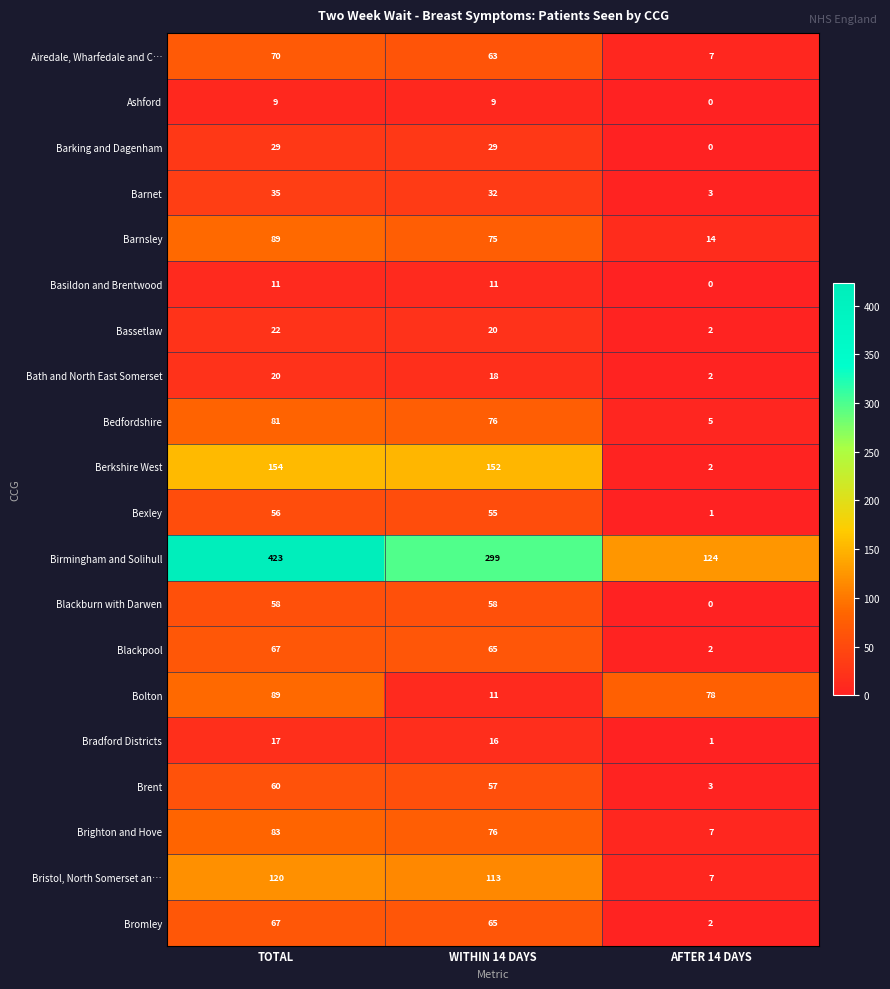

Between TOTAL and WITHIN 14 DAYS, which series saw the biggest shift?

Birmingham and Solihull